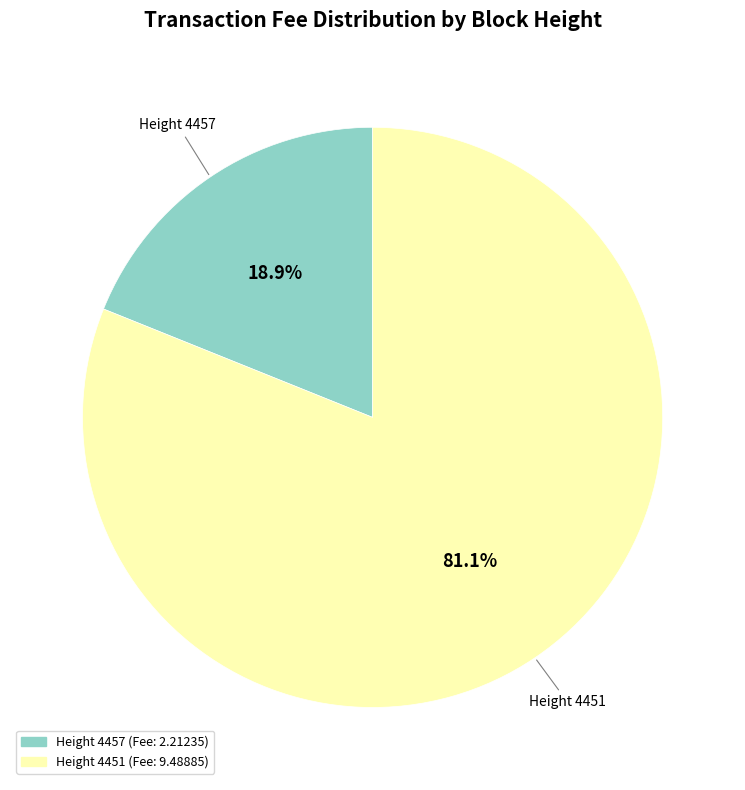

Is there a majority slice in this chart?

Yes